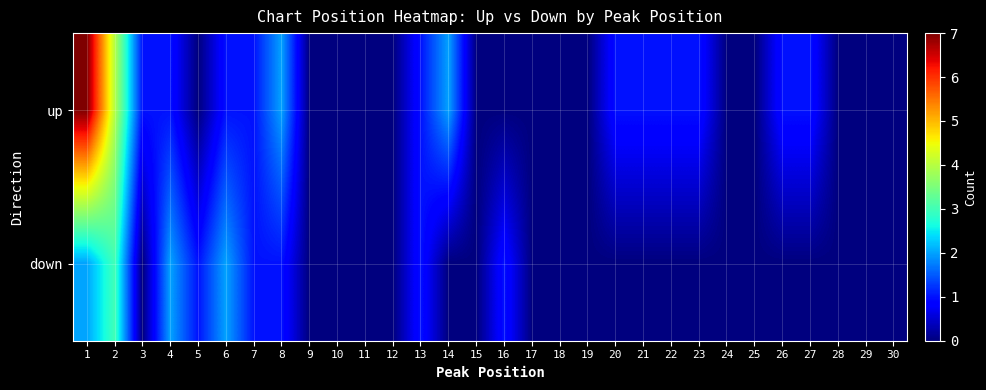

Reading left to right, what are all the values shown in this chart?

up: 1=7	2=4	3=1	4=1	5=0	6=1	7=1	8=2	9=0	10=0	11=0	12=0	13=1	14=2	15=0	16=0	17=0	18=0	19=0	20=1	21=1	22=1	23=1	24=0	25=0	26=1	27=1	28=0	29=0	30=0
down: 1=2	2=3	3=0	4=2	5=1	6=2	7=1	8=1	9=0	10=0	11=0	12=0	13=1	14=0	15=0	16=1	17=0	18=0	19=0	20=0	21=0	22=0	23=0	24=0	25=0	26=0	27=0	28=0	29=0	30=0